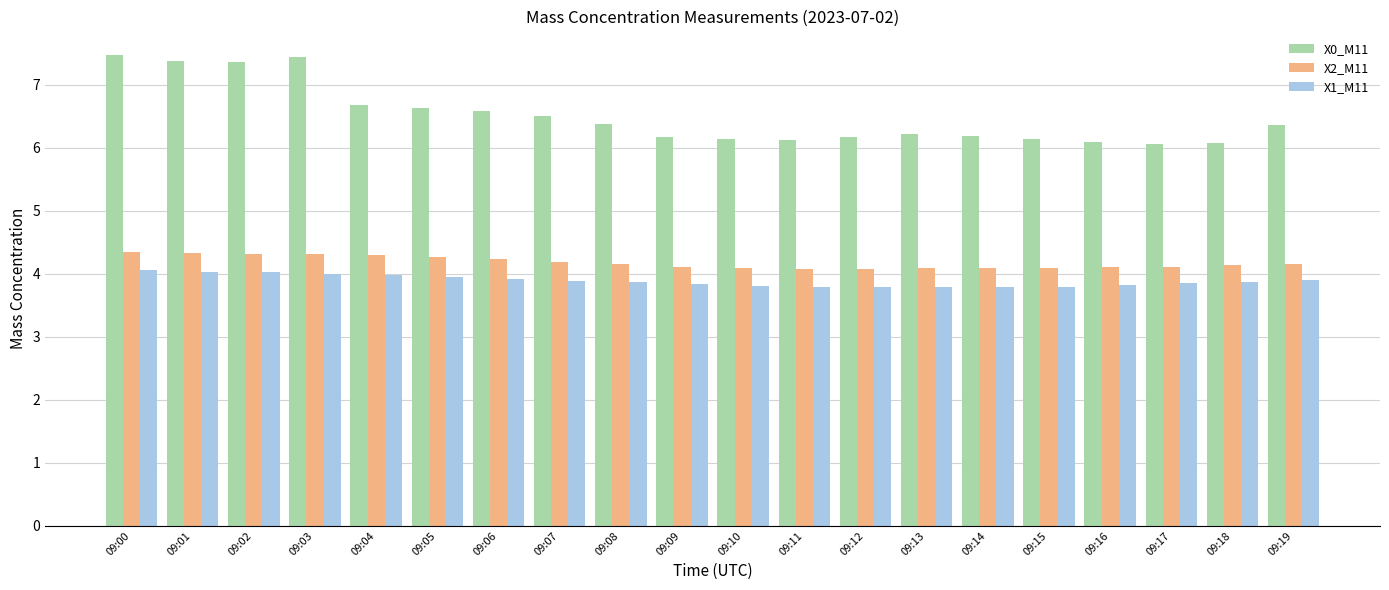

What is the sum of all X1_M11 values?

77.7